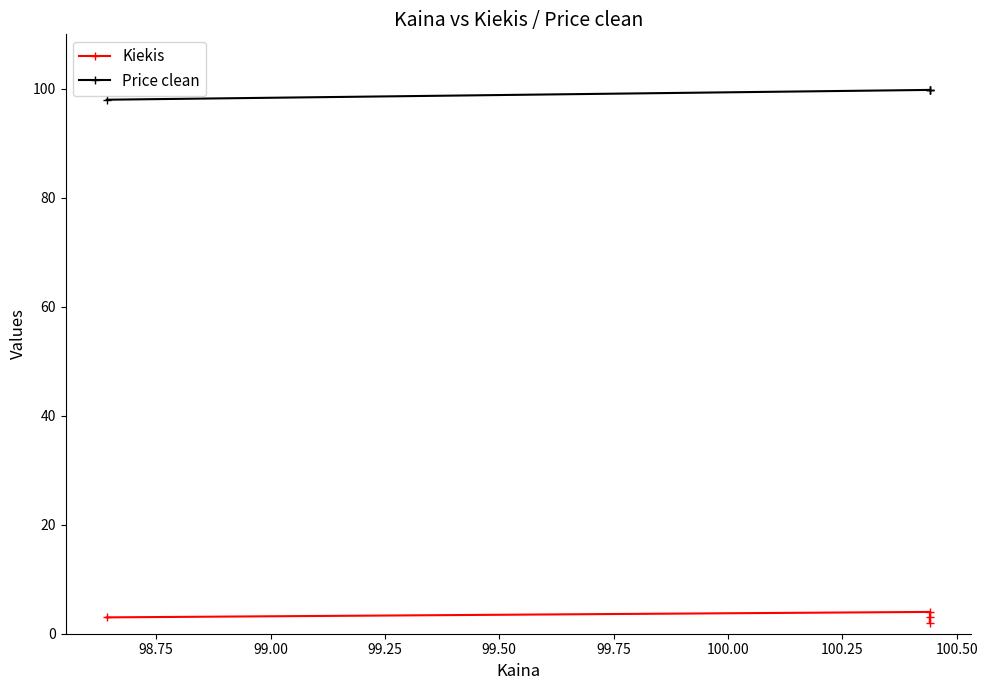

Between 98.75 and 99.25, which is larger?

98.75